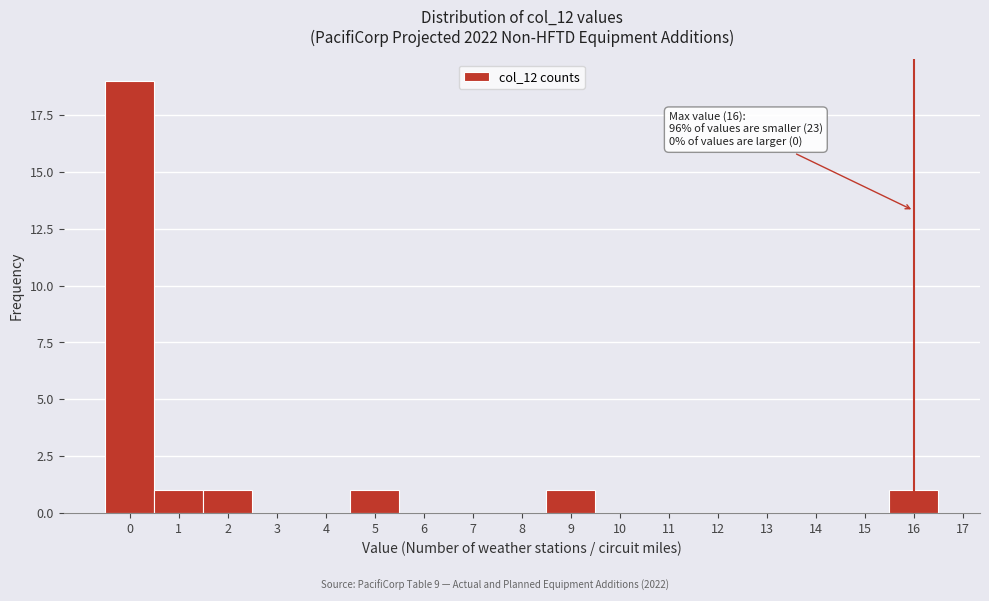

Over which range of the x-axis is the bar tallest?

-0.5 to 0.5